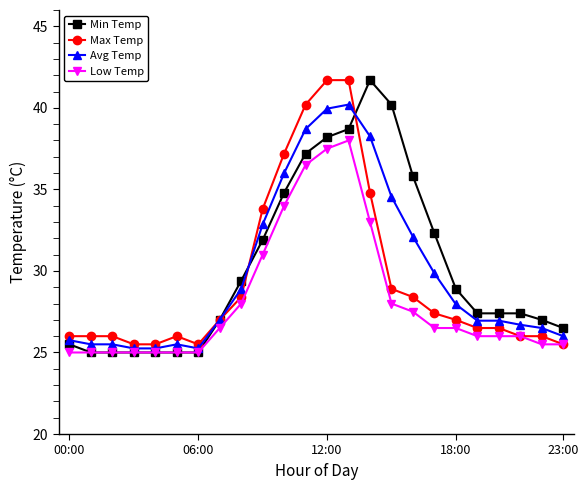

True or false: Min Temp has more than 0 interior local peaks.

True